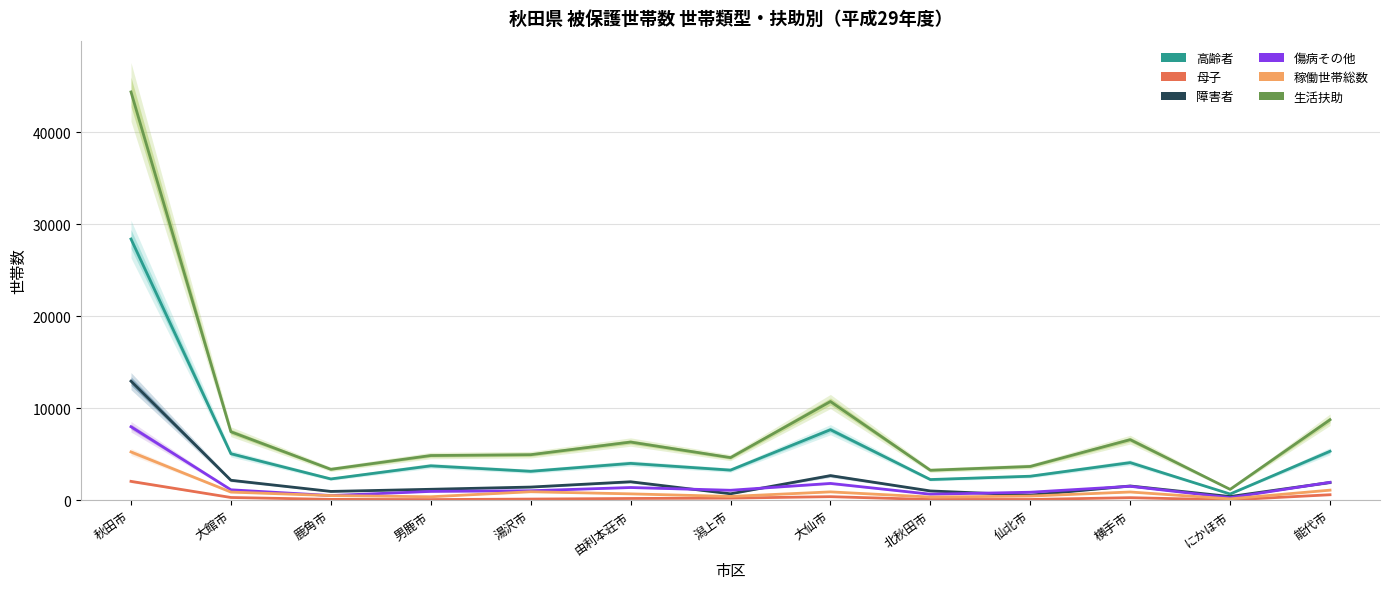

How many interior local valleys does the 高齢者 series have?

5